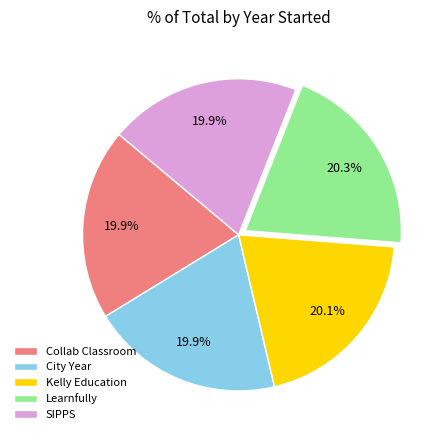

What is the ratio of the value at SIPPS to the value at Kelly Education?

1.0